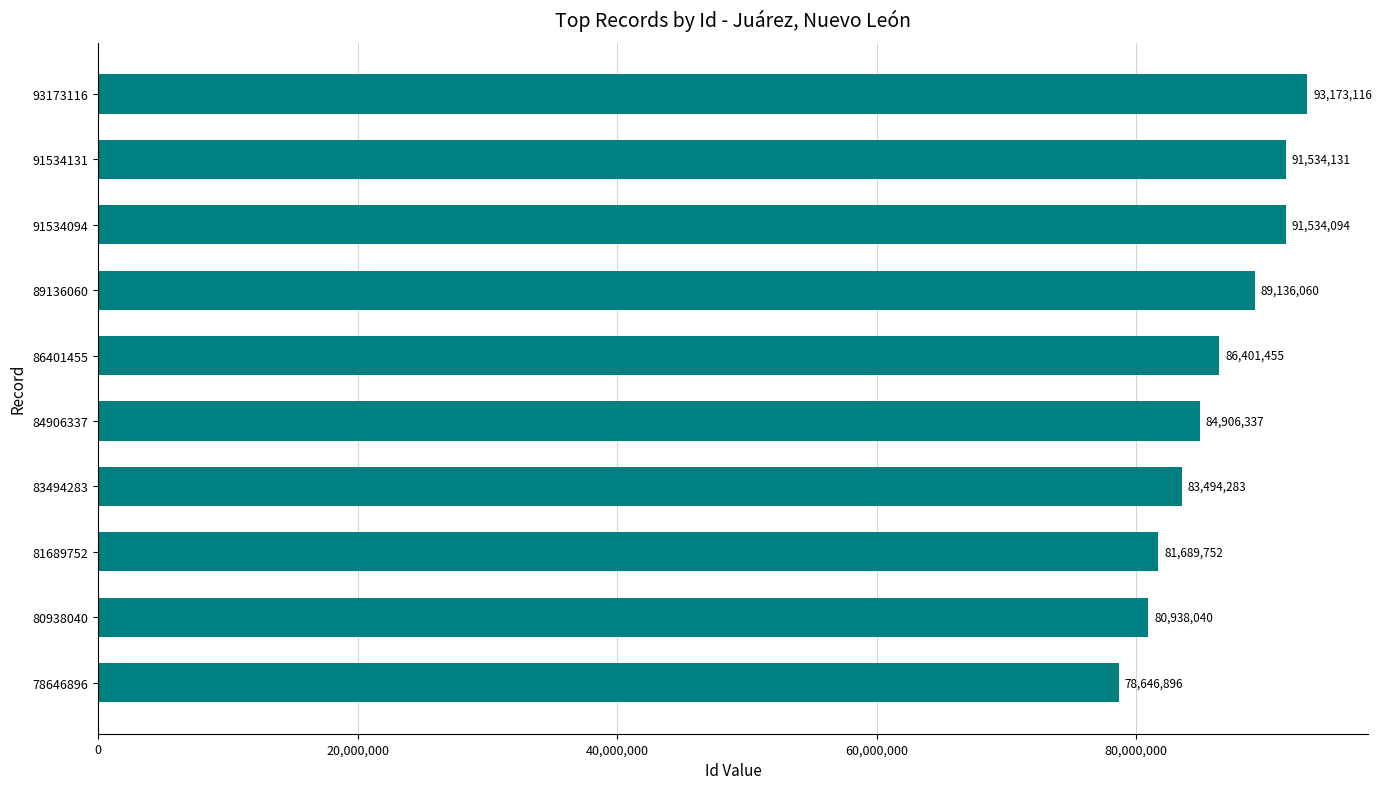

What is the difference between the maximum and minimum values?

14526220